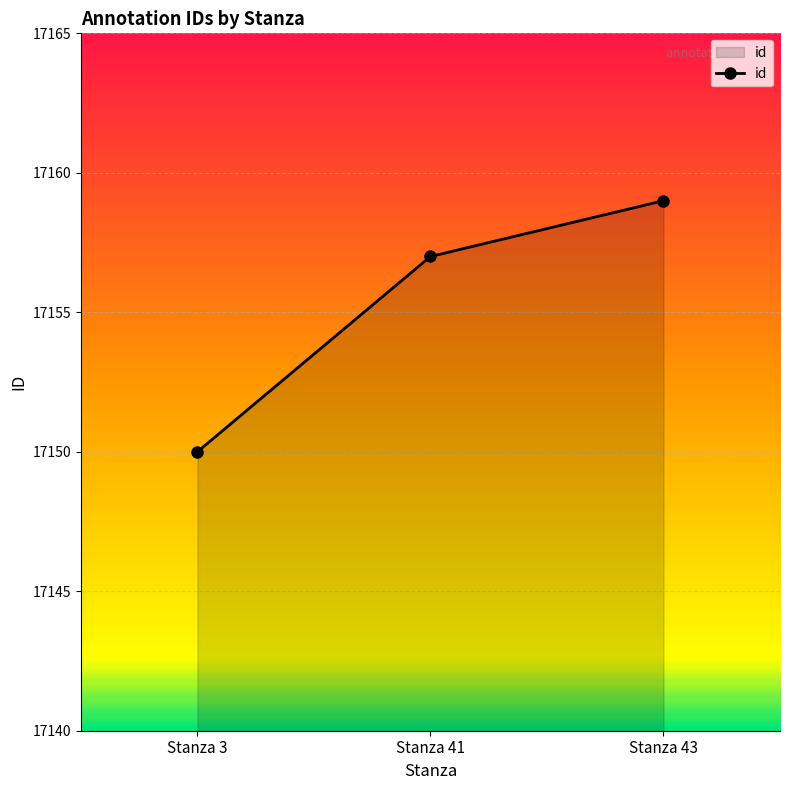

Which category has the lowest value across all series?

Stanza 3